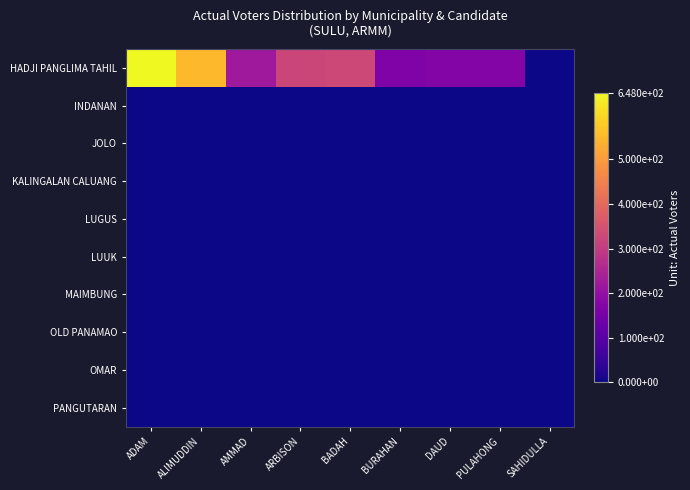

Reading left to right, transcribe all the data shown in this chart.

HADJI PANGLIMA TAHIL: ADAM=648	ALIMUDDIN=551	AMMAD=221	ARBISON=322	BADAH=327	BURAHAN=166	DAUD=174	PULAHONG=174	SAHIDULLA=0
INDANAN: ADAM=0	ALIMUDDIN=0	AMMAD=0	ARBISON=0	BADAH=0	BURAHAN=0	DAUD=0	PULAHONG=0	SAHIDULLA=0
JOLO: ADAM=0	ALIMUDDIN=0	AMMAD=0	ARBISON=0	BADAH=0	BURAHAN=0	DAUD=0	PULAHONG=0	SAHIDULLA=0
KALINGALAN CALUANG: ADAM=0	ALIMUDDIN=0	AMMAD=0	ARBISON=0	BADAH=0	BURAHAN=0	DAUD=0	PULAHONG=0	SAHIDULLA=0
LUGUS: ADAM=0	ALIMUDDIN=0	AMMAD=0	ARBISON=0	BADAH=0	BURAHAN=0	DAUD=0	PULAHONG=0	SAHIDULLA=0
LUUK: ADAM=0	ALIMUDDIN=0	AMMAD=0	ARBISON=0	BADAH=0	BURAHAN=0	DAUD=0	PULAHONG=0	SAHIDULLA=0
MAIMBUNG: ADAM=0	ALIMUDDIN=0	AMMAD=0	ARBISON=0	BADAH=0	BURAHAN=0	DAUD=0	PULAHONG=0	SAHIDULLA=0
OLD PANAMAO: ADAM=0	ALIMUDDIN=0	AMMAD=0	ARBISON=0	BADAH=0	BURAHAN=0	DAUD=0	PULAHONG=0	SAHIDULLA=0
OMAR: ADAM=0	ALIMUDDIN=0	AMMAD=0	ARBISON=0	BADAH=0	BURAHAN=0	DAUD=0	PULAHONG=0	SAHIDULLA=0
PANGUTARAN: ADAM=0	ALIMUDDIN=0	AMMAD=0	ARBISON=0	BADAH=0	BURAHAN=0	DAUD=0	PULAHONG=0	SAHIDULLA=0